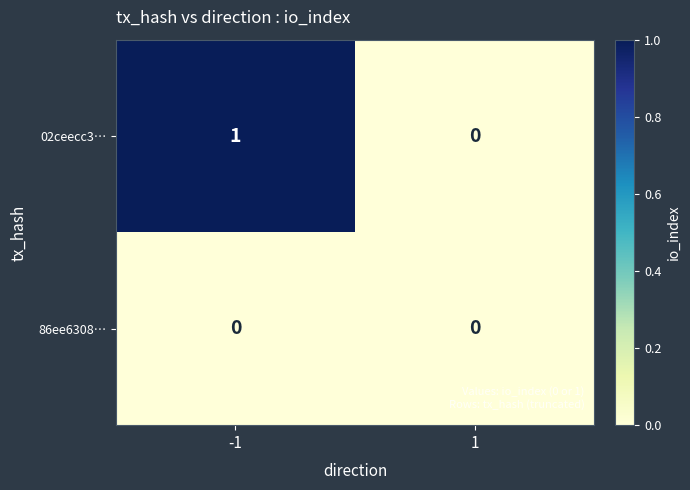

Count the number of categories in the chart.

2